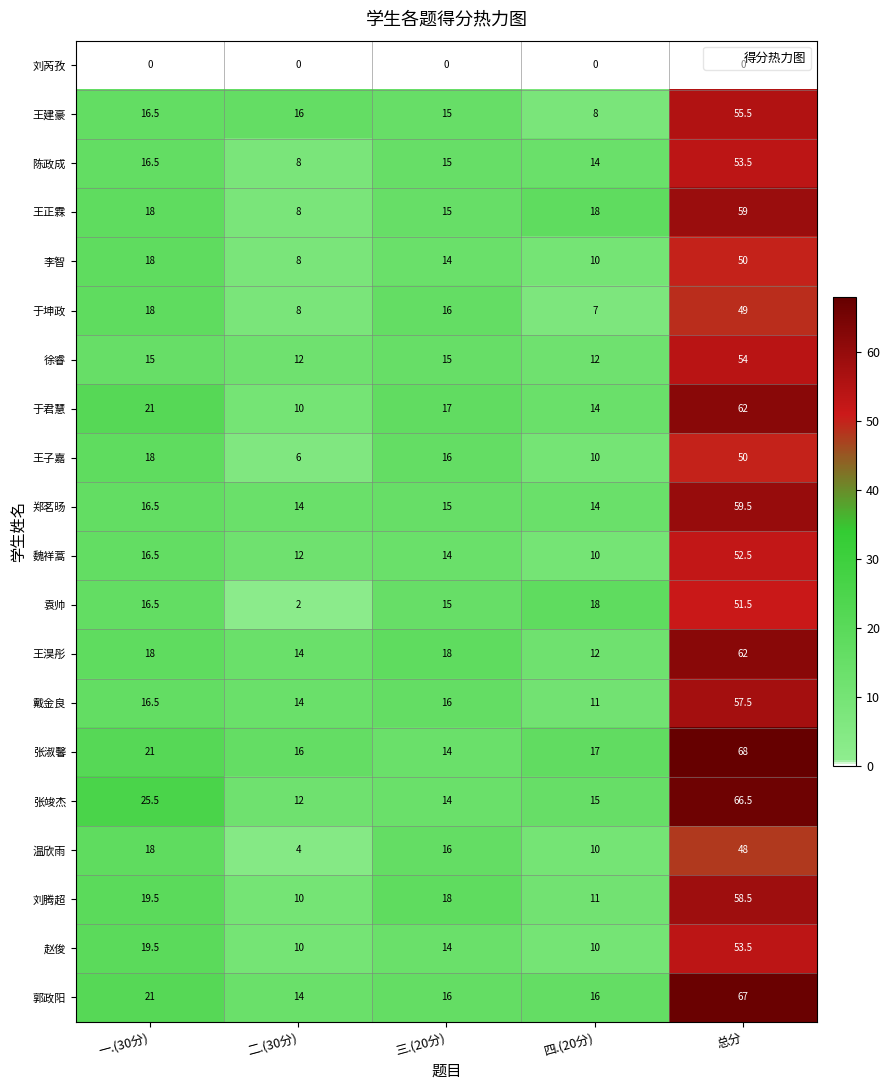

True or false: 张竣杰 has a value of 25.5 at 一.(30分).

True